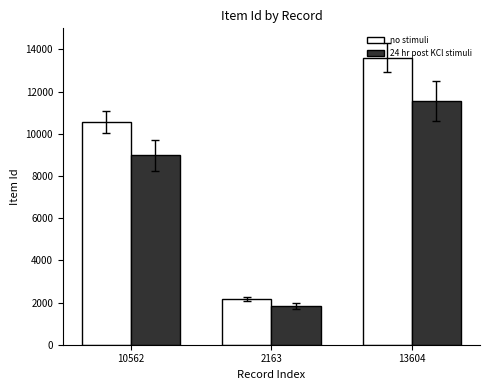

Which series changed the most between 10562 and 13604?

no stimuli